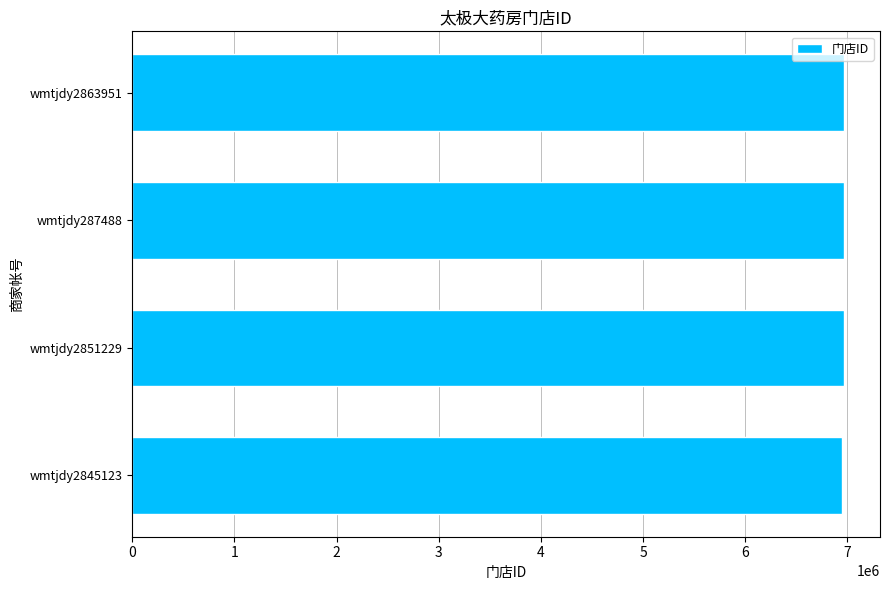

What is the smallest value displayed?

6944346